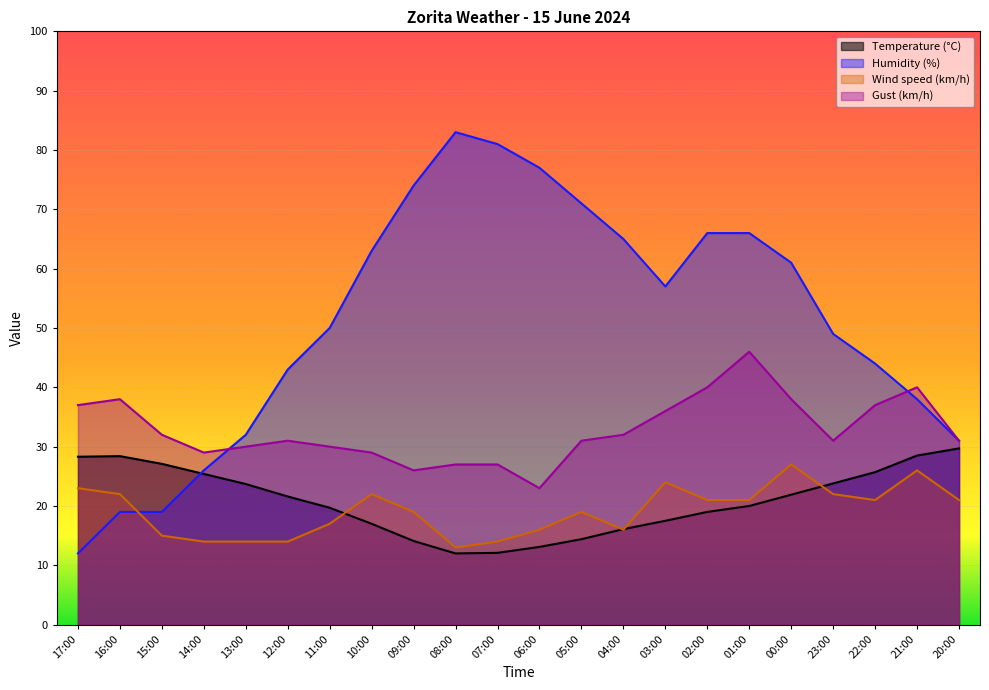

What are all the series names shown in the legend?

Temperature (°C), Humidity (%), Wind speed (km/h), Gust (km/h)